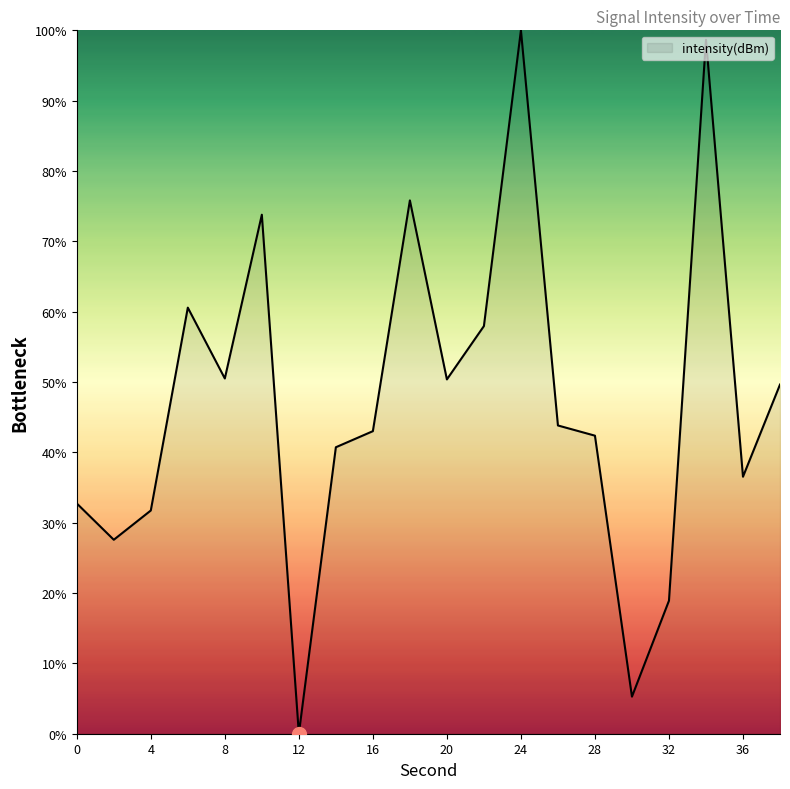

What is the greatest value displayed?

100.0